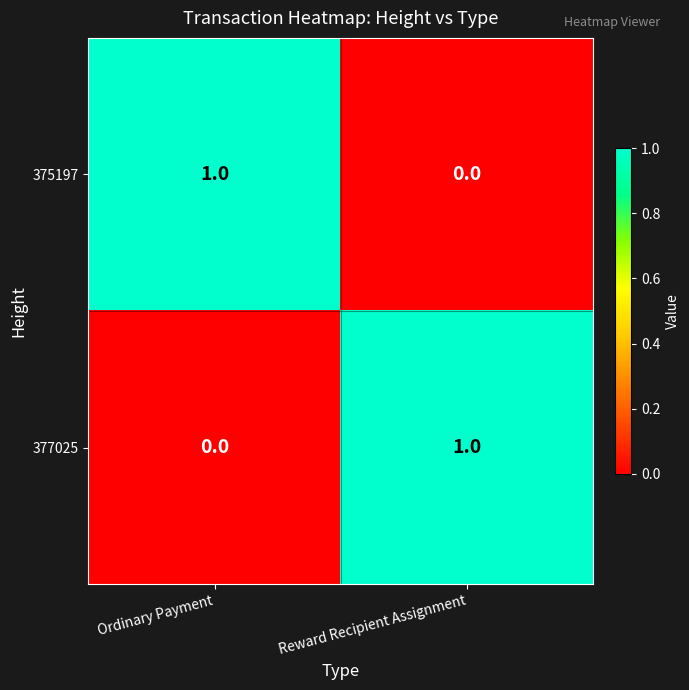

Is it true that 377025 equals 1 at Reward Recipient Assignment?

True